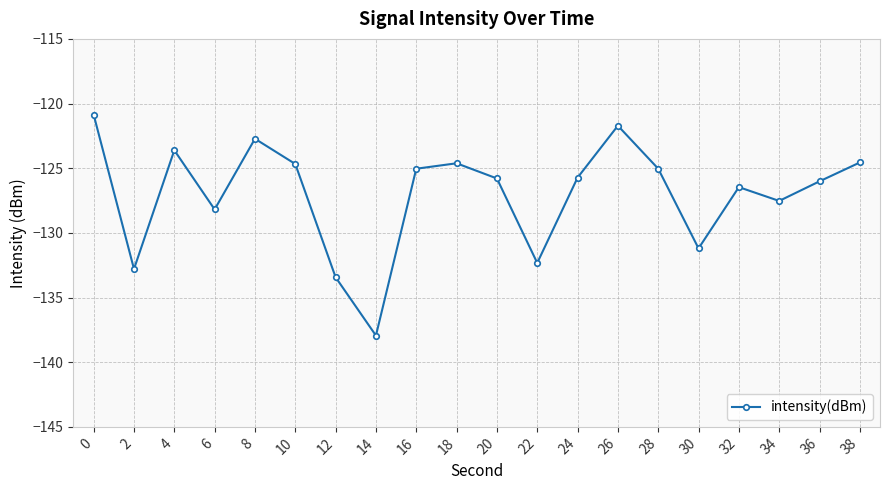

What is the value of the 12th point from the left?

-132.3